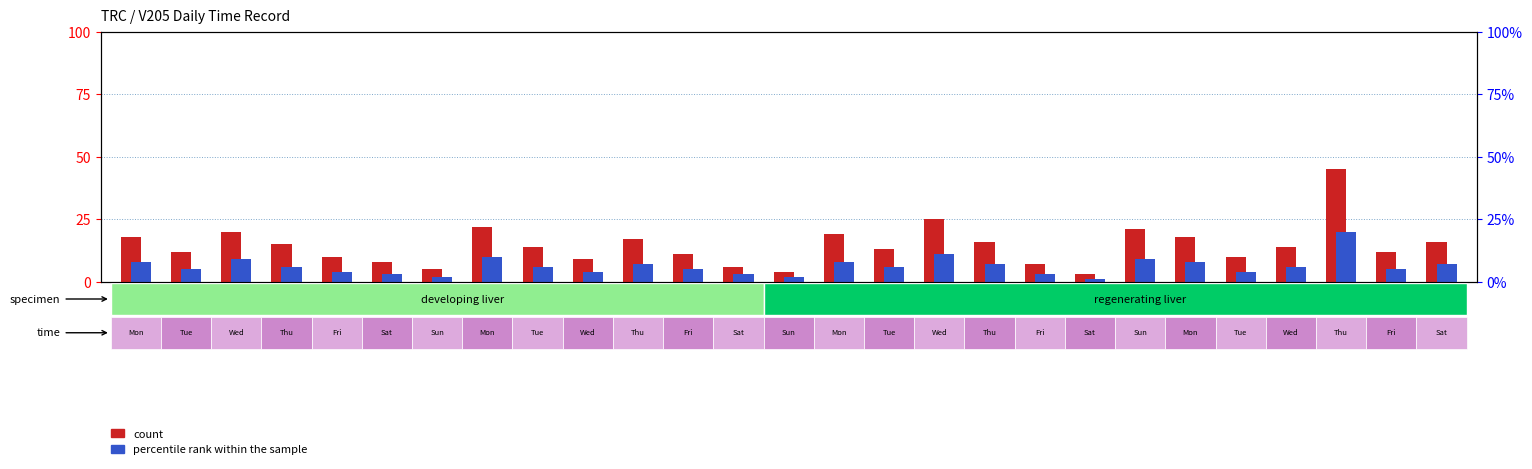

At how many categories does at least one series exceed 38?

1